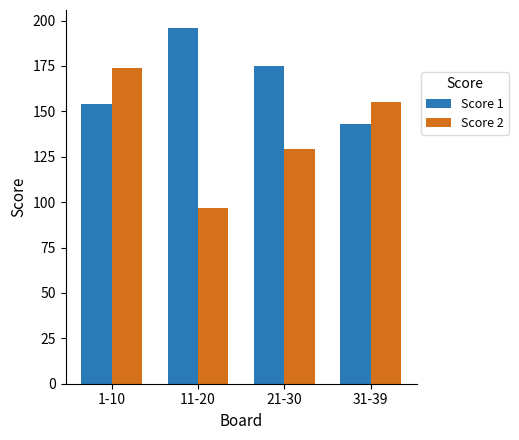

Reading left to right, extract all data points from this chart.

Score 1: 1-10=154	11-20=196	21-30=175	31-39=143
Score 2: 1-10=174	11-20=97	21-30=129	31-39=155